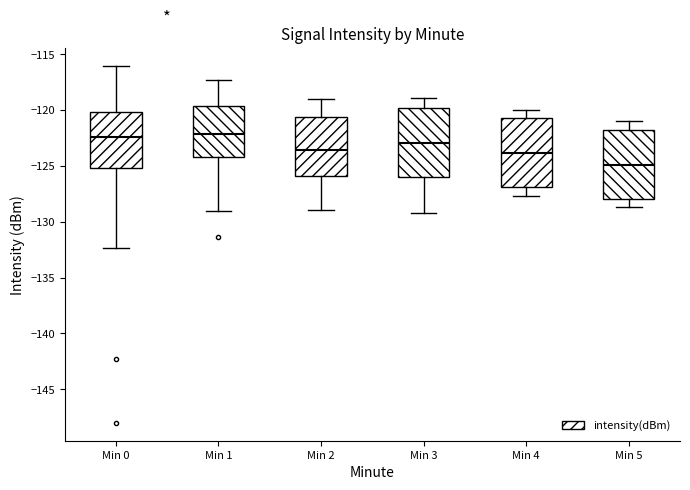

Where does the upper whisker of the box for Min 5 end on the y-axis? The values are not printed on the chart, so give them approximately, as read against the axis.

-121.0